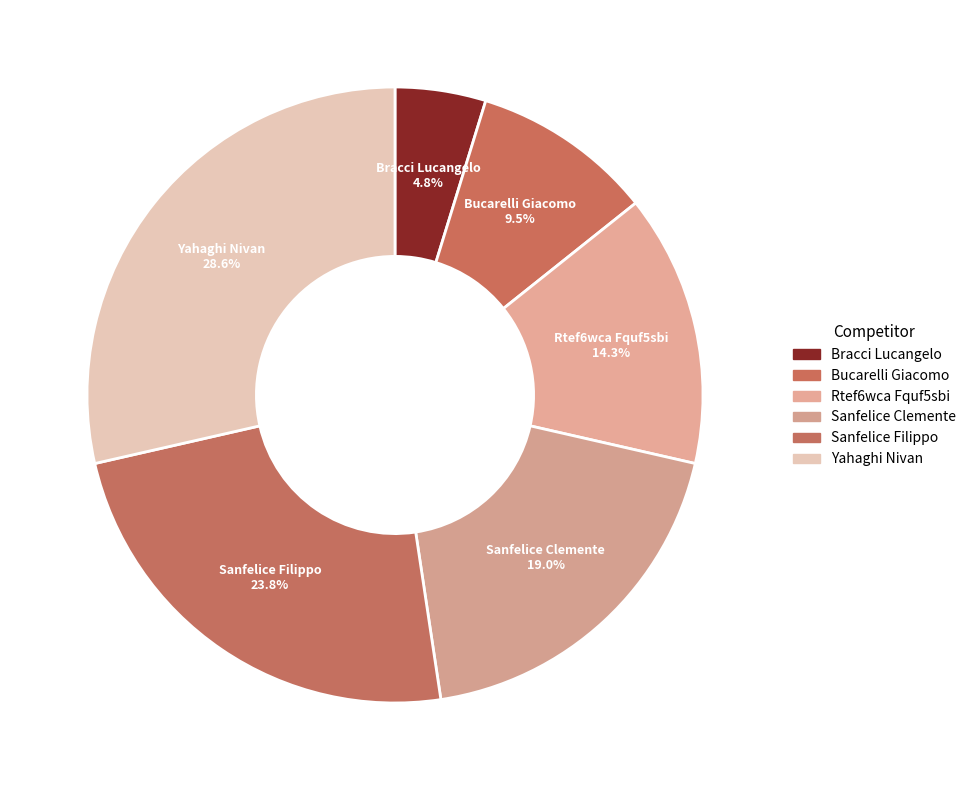

How many segments does this pie chart have?

6